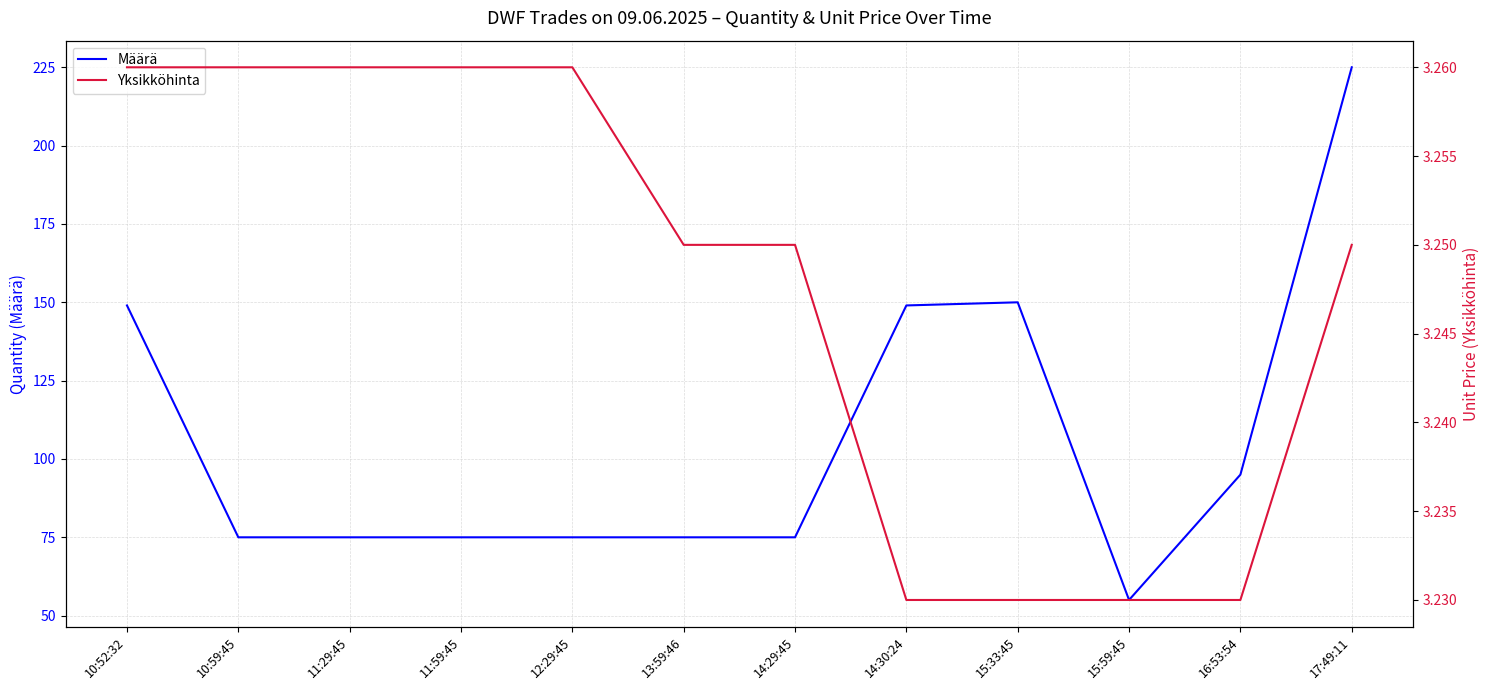

Reading right to left, list all the values displayed in this chart.

Määrä: 225.0	95.0	55.0	150.0	149.0	75.0	75.0	75.0	75.0	75.0	75.0	149.0
Yksikköhinta: 3.2	3.2	3.2	3.2	3.2	3.2	3.2	3.3	3.3	3.3	3.3	3.3